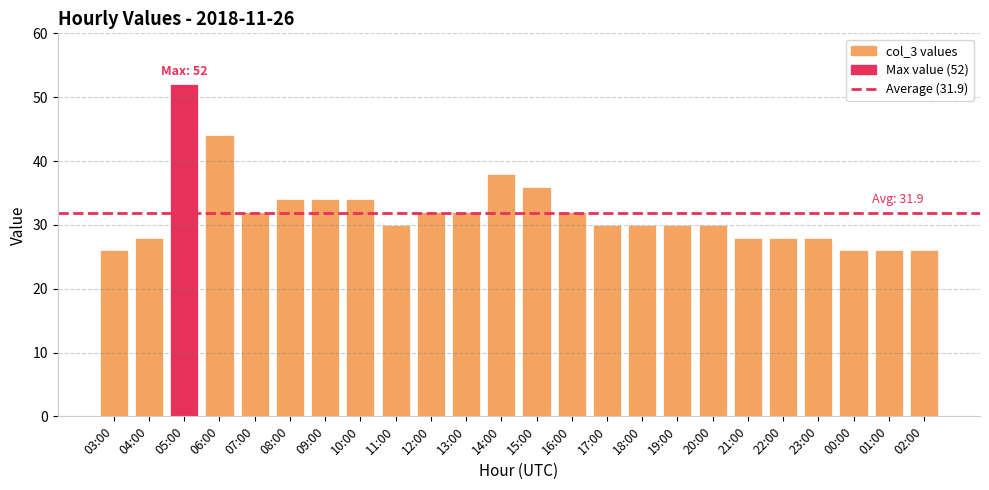

What is the average value?

32